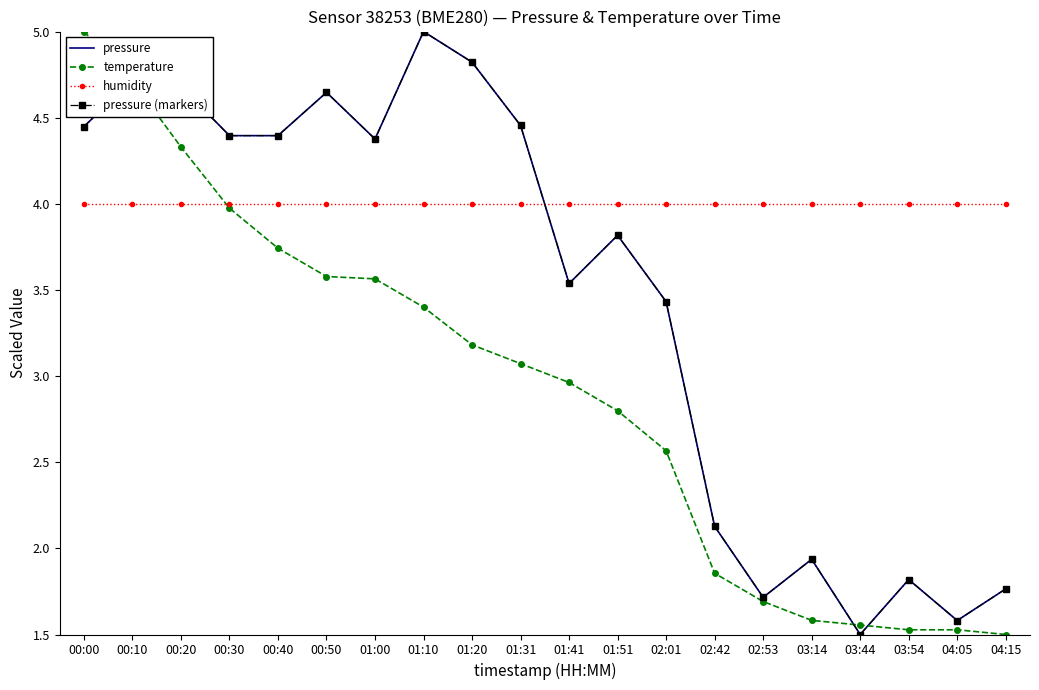

At which label does temperature first exceed 3?

00:00